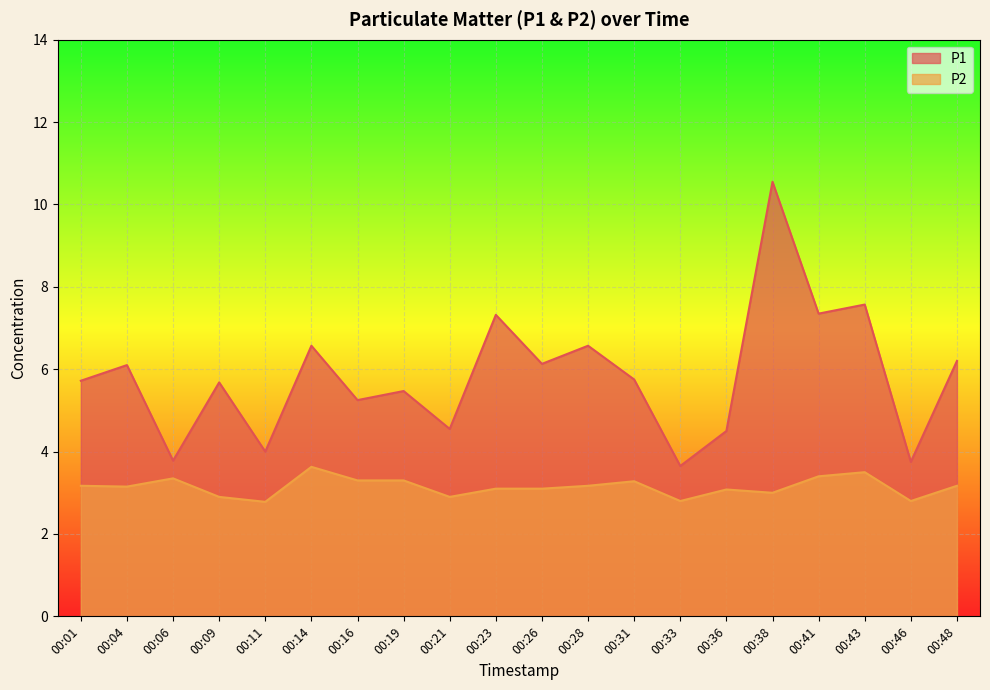

What is the total value across all series at 00:19?

8.8